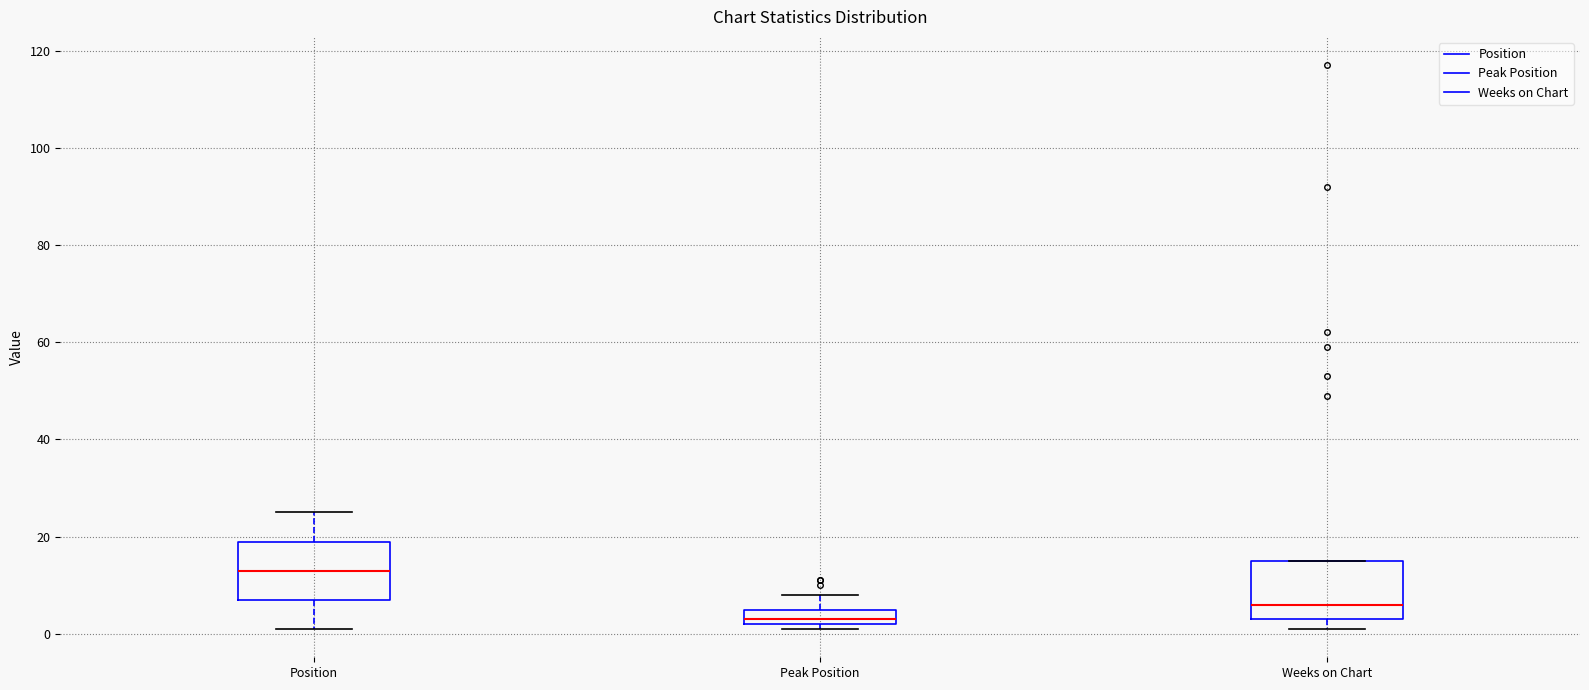

Reading left to right, transcribe this box plot: for each box, give where its median line is, the range the box spans, and where its two whiskers end, as read against the y-axis. The values are not printed on the chart, so give them approximately, as read against the axis.

Position: median 14, box 8 to 20, whiskers 2 to 26
Peak Position: median 4, box 2 to 6, whiskers 2 (just below the box's lower edge) to 8
Weeks on Chart: median 6, box 4 to 16, whiskers 2 to 16